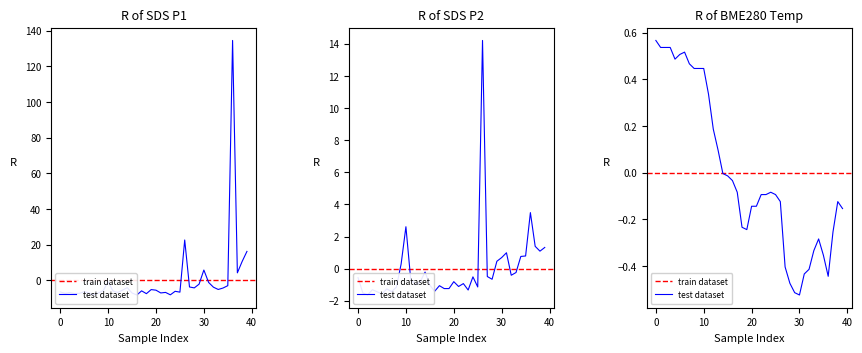

Which series changed the most between 28 and 34?

SDS_P2